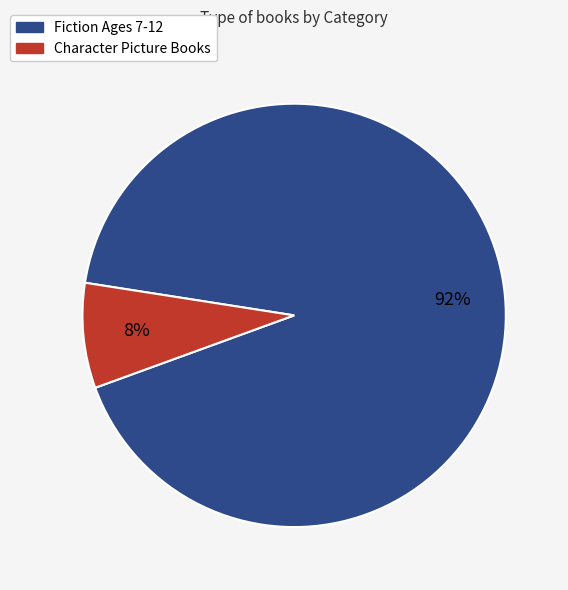

Is there a majority slice in this chart?

Yes